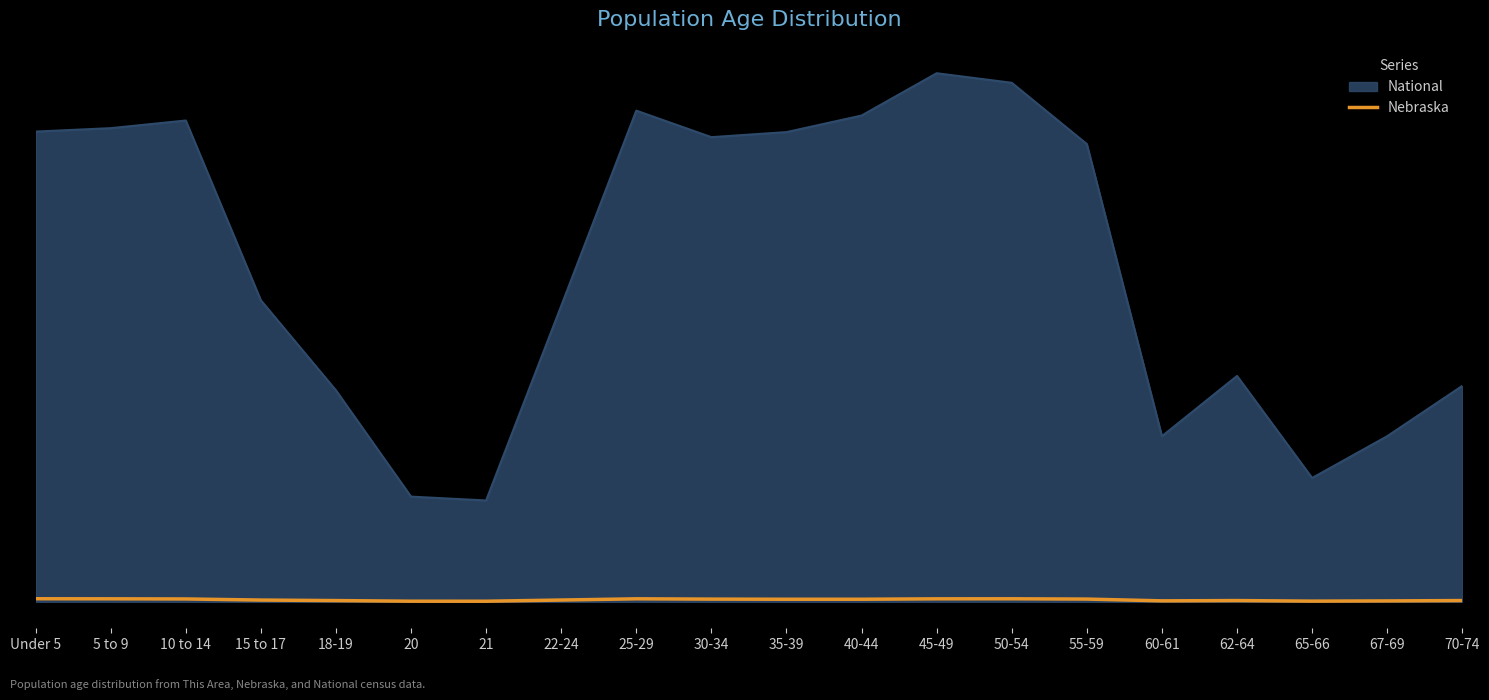

Reading left to right, what are all the values shown in this chart?

131908	128928	122706	75679	53251	26880	25679	76717	129076	116100	110361	110477	128491	130235	117686	41651	53839	29648	39186	54292